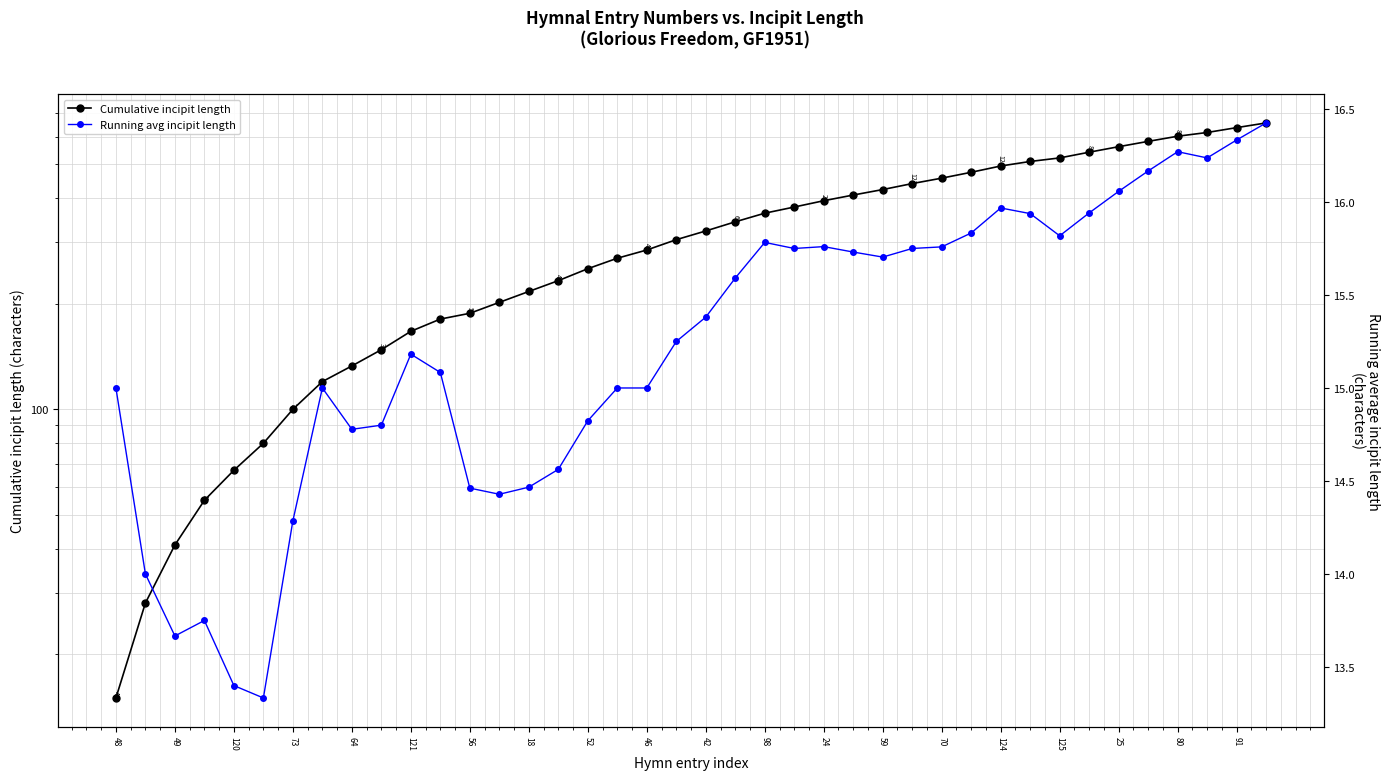

What is the sum of all Running avg incipit length values?

608.5